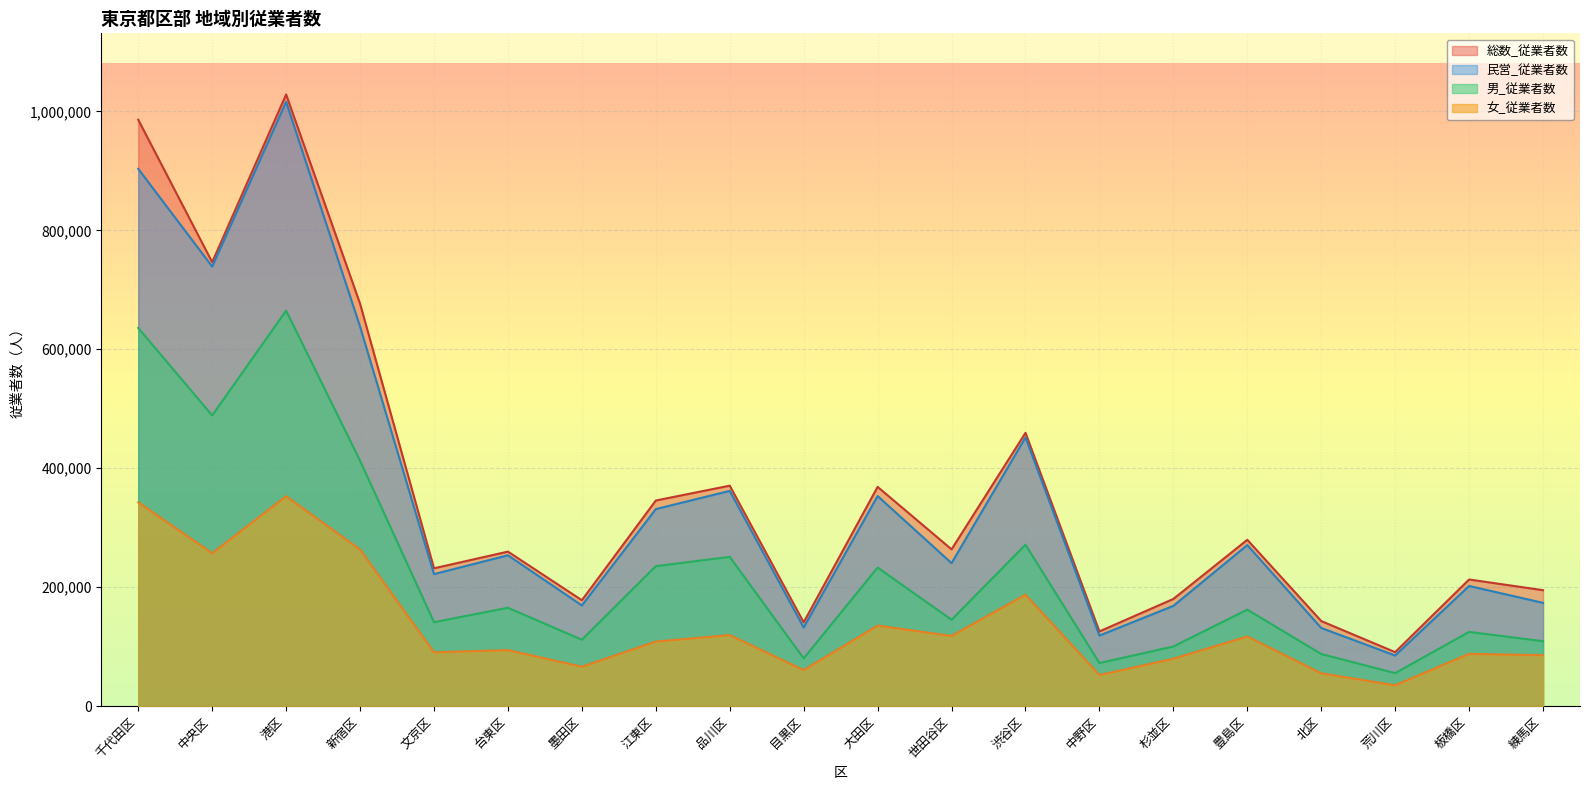

Reading right to left, transcribe all the data shown in this chart.

総数_従業者数: 194976	212996	90820	143112	279690	180285	125683	459519	263678	368682	140980	370716	345754	178134	259845	231804	676639	1028331	746439	985865
民営_従業者数: 173679	202067	85159	131462	270809	168610	118702	451740	240436	353289	132317	361928	331318	169346	253687	222016	638171	1015921	738993	903325
男_従業者数: 109197	124904	55557	87729	162324	100384	72518	271490	145299	233019	80324	251009	235393	111675	165461	141204	412674	664953	488805	635800
女_従業者数: 85693	87957	35209	55259	117116	79783	52384	187426	118039	135522	60631	119542	108614	66365	94255	90600	263257	353011	257119	342750